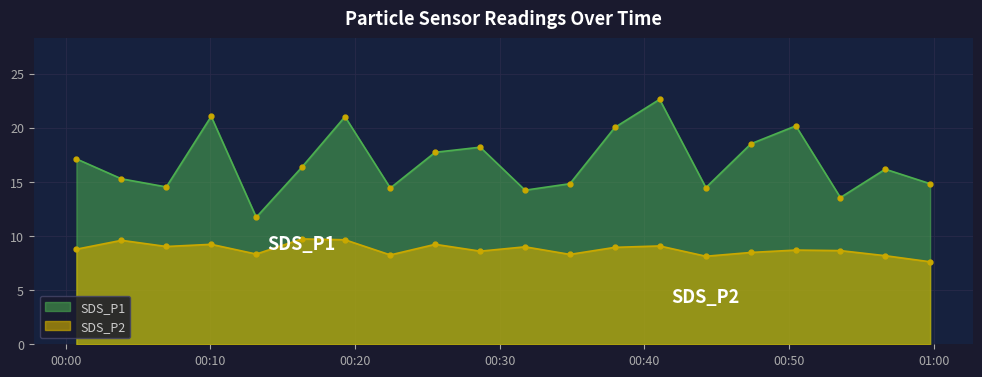

Which series has the widest spread of values?

SDS_P1